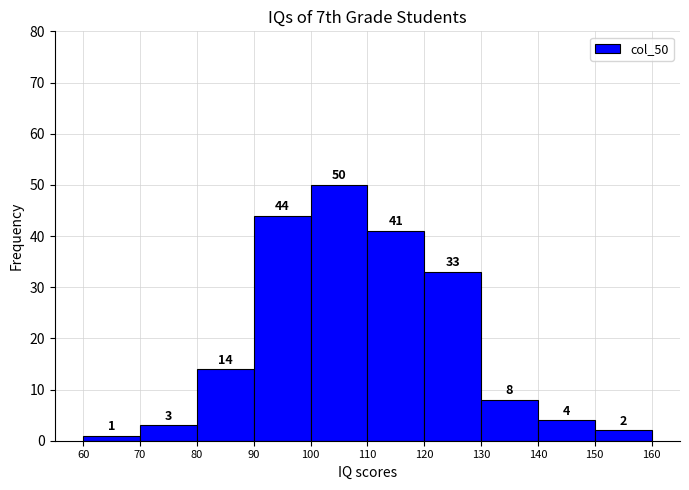

What is the height of the bar covering 100 to 110 on the x-axis?

50